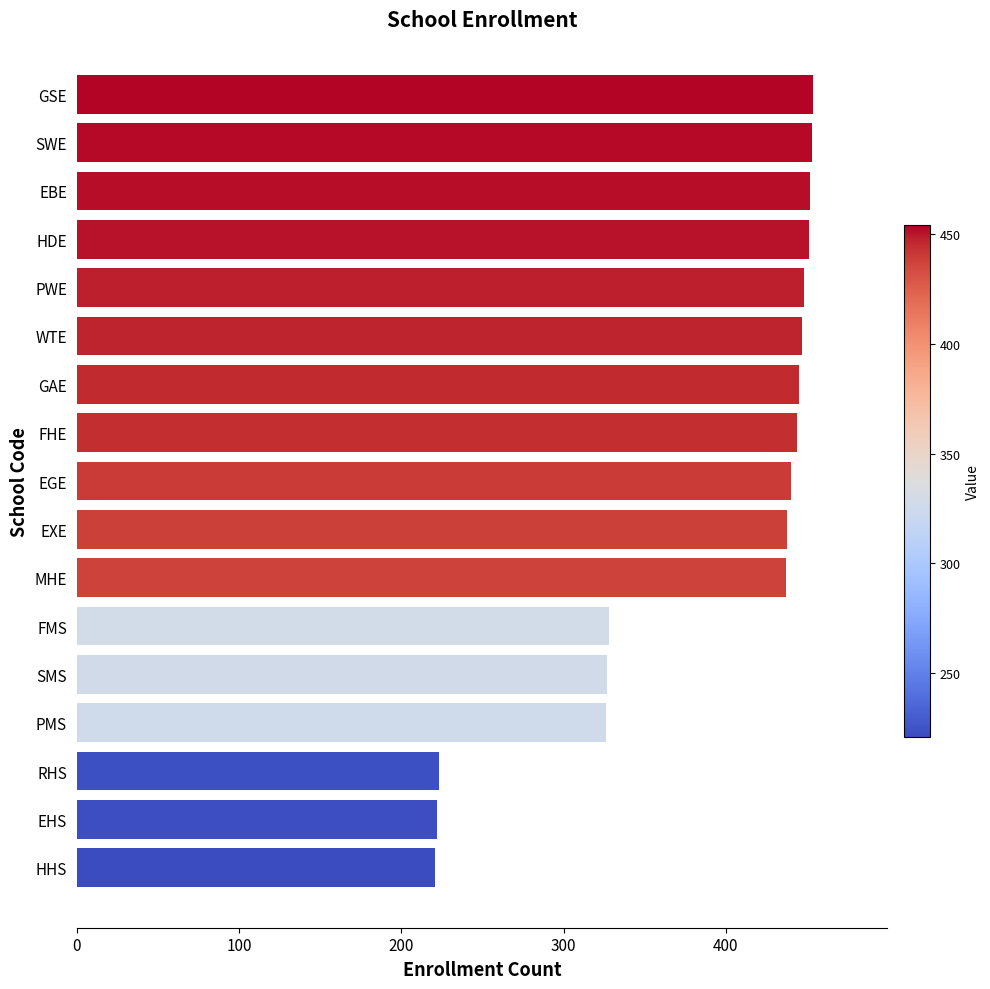

What value does the data have at WTE?

447